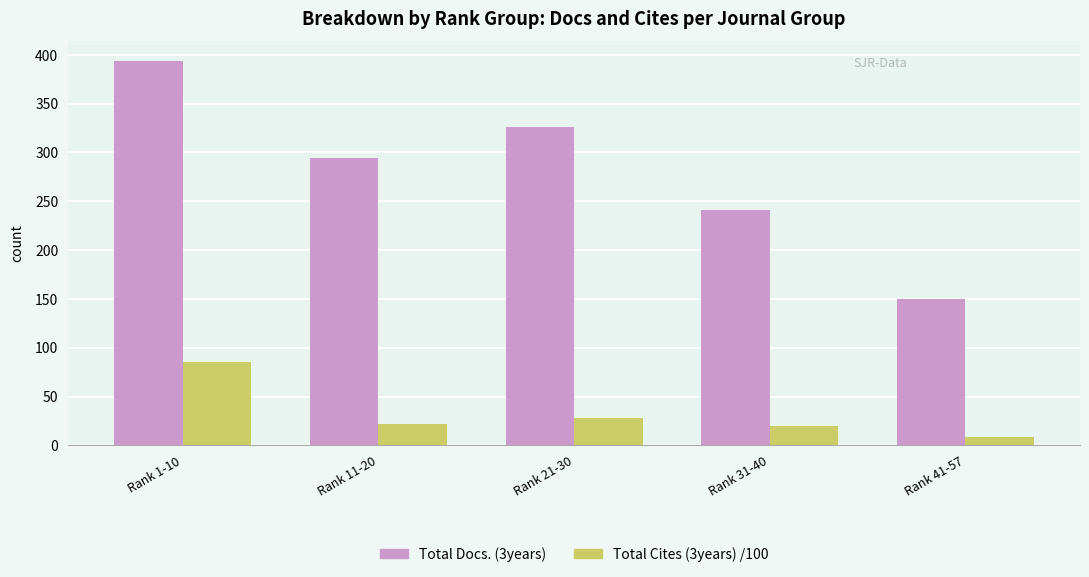

Is it true that Total Docs. (3years) equals 241.0 at Rank 31-40?

True